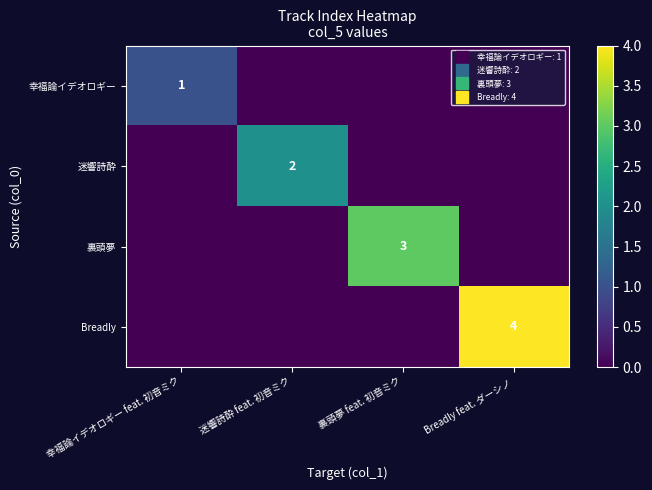

The value of Breadly at Breadly feat. ダーシノ is 4. True or false?

True